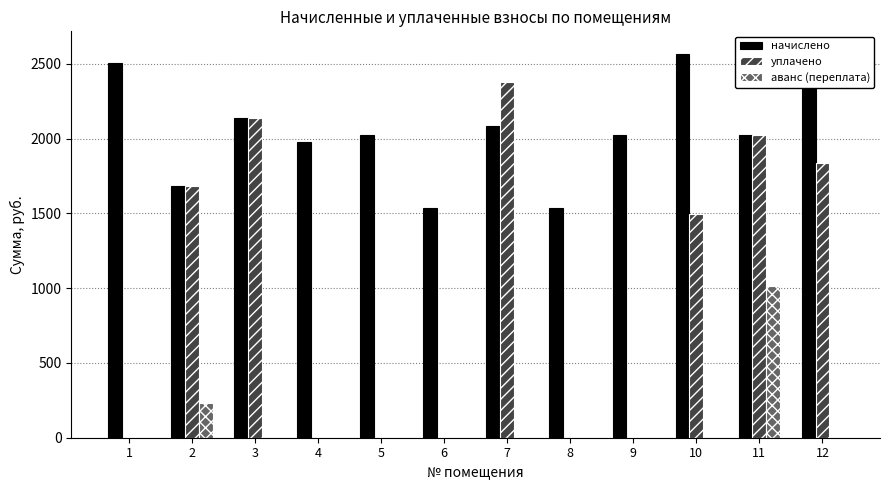

Which series has the largest total across all categories?

начислено